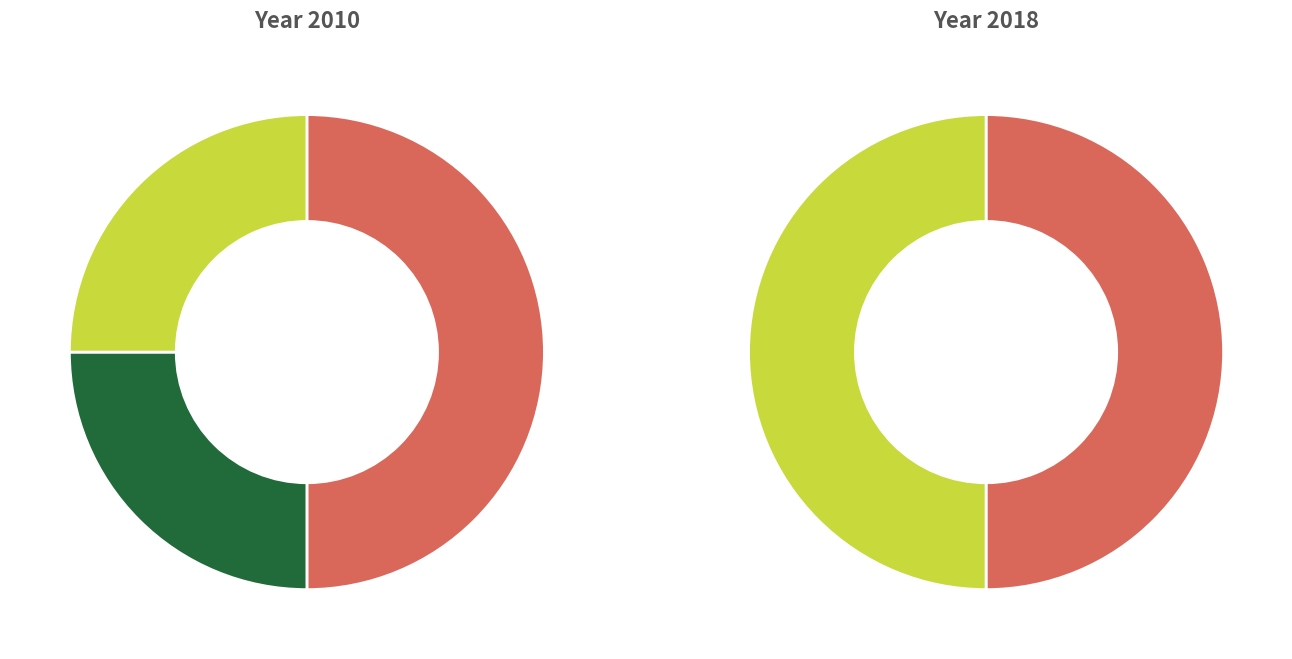

Does values_right account for over 50% of the chart?

No